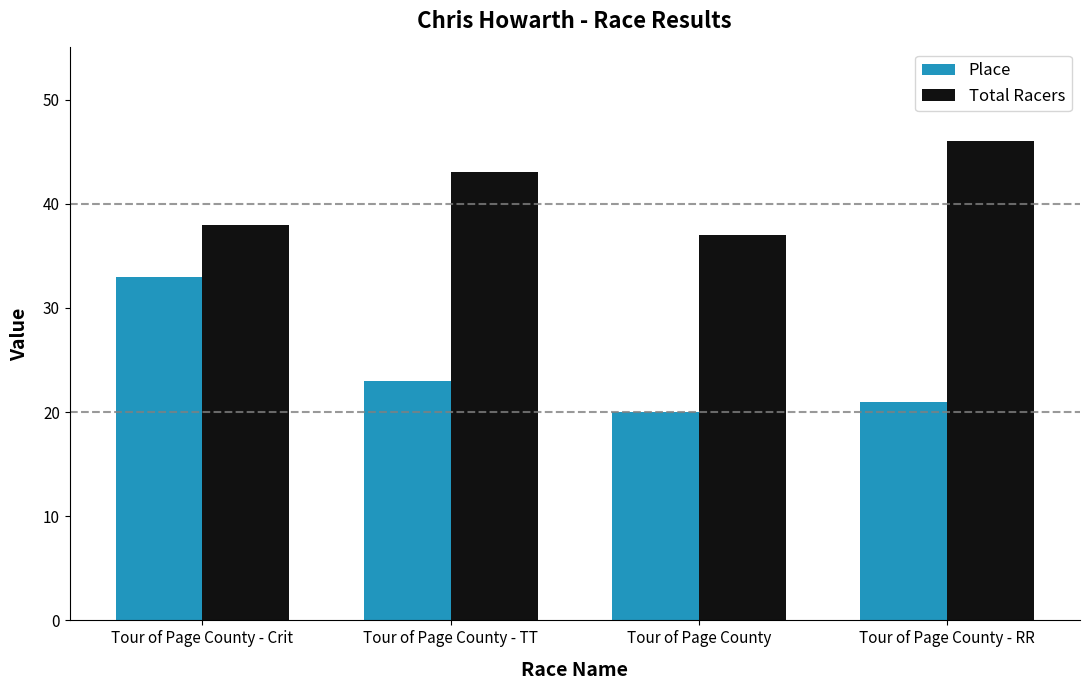

What are all the series names shown in the legend?

Place, Total Racers